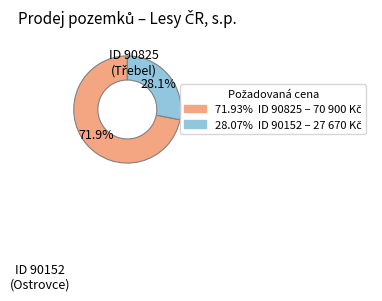

Is there a majority slice in this chart?

Yes